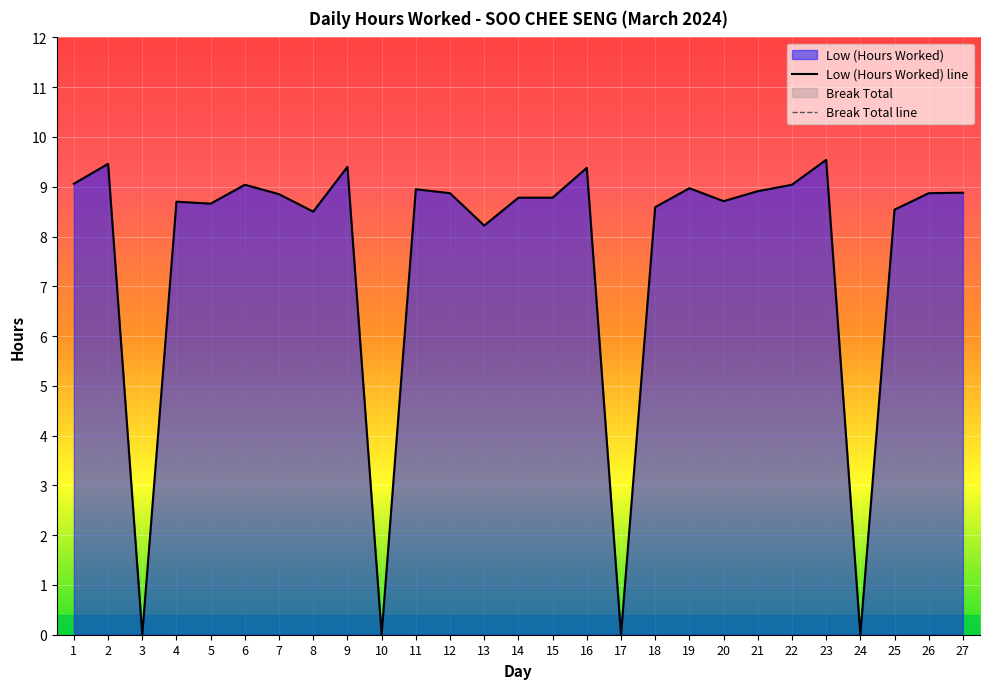

What is the highest value of the Low (Hours Worked) line series?

9.5